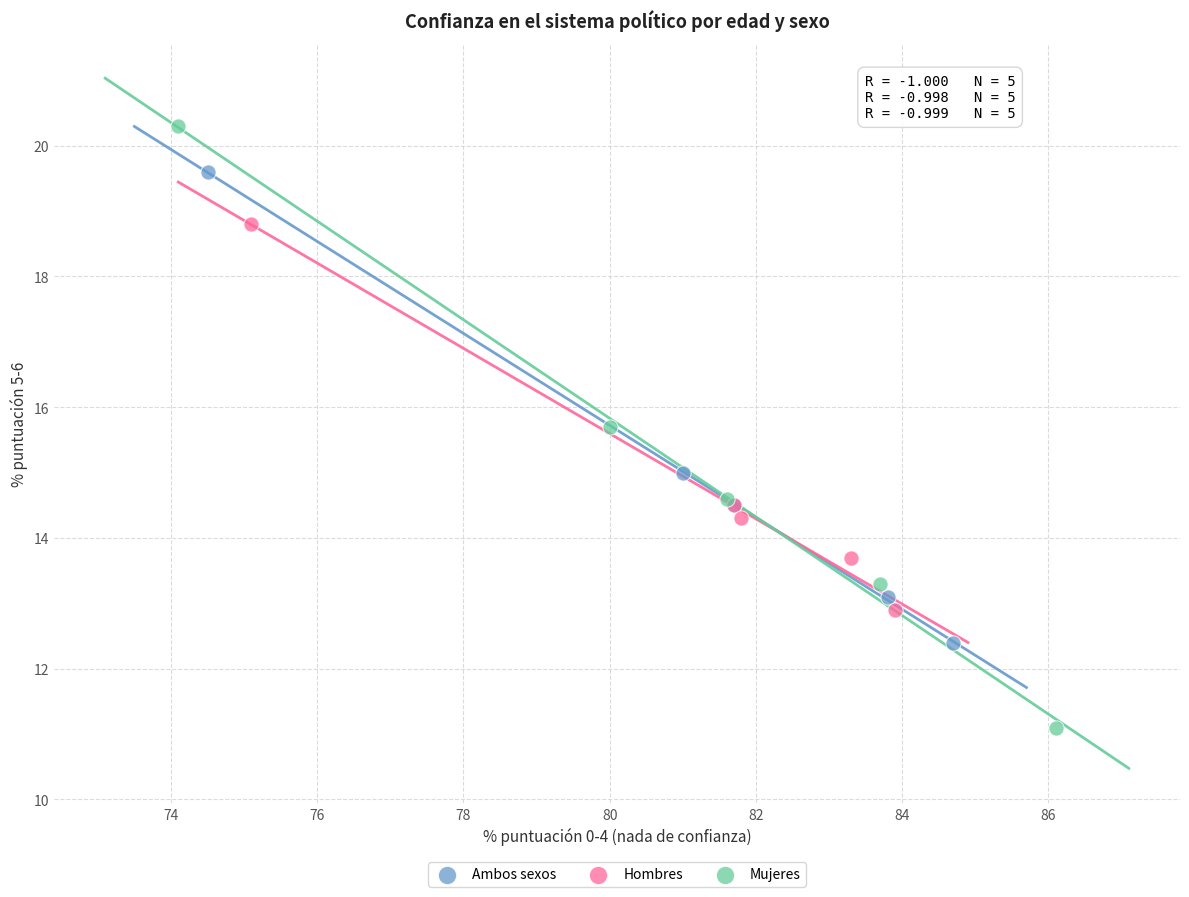

Which series contains the highest Y value?

Mujeres